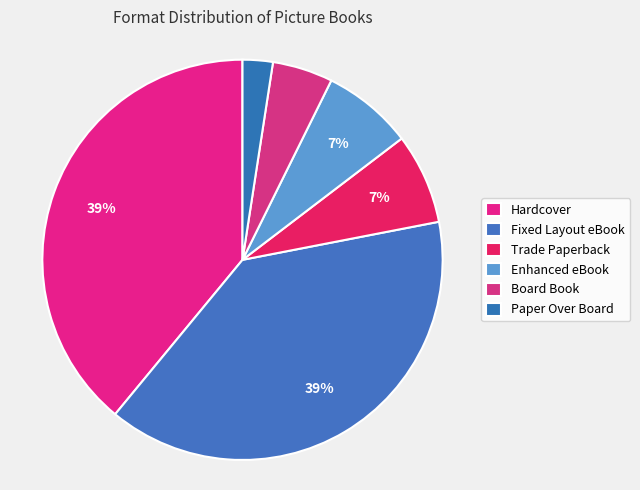

Does Trade Paperback represent more than half of the total?

No